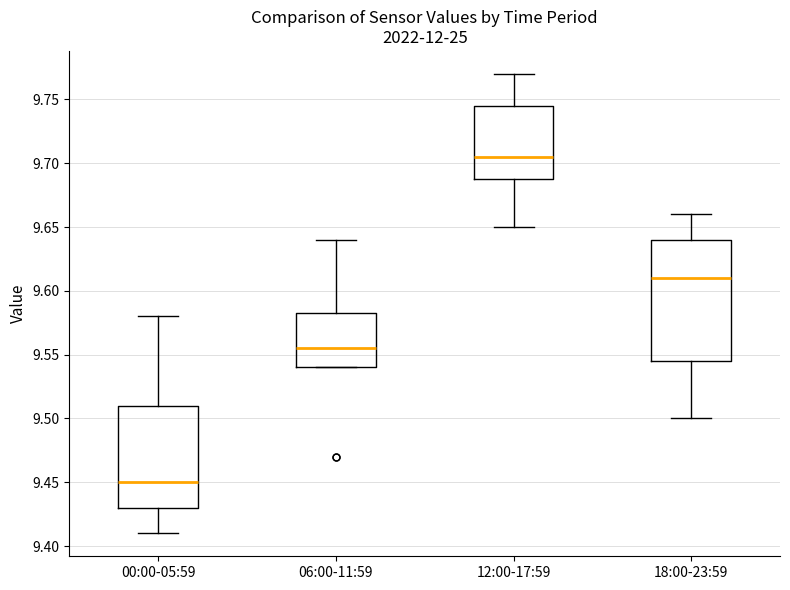

Which box's median line is the highest?

12:00-17:59